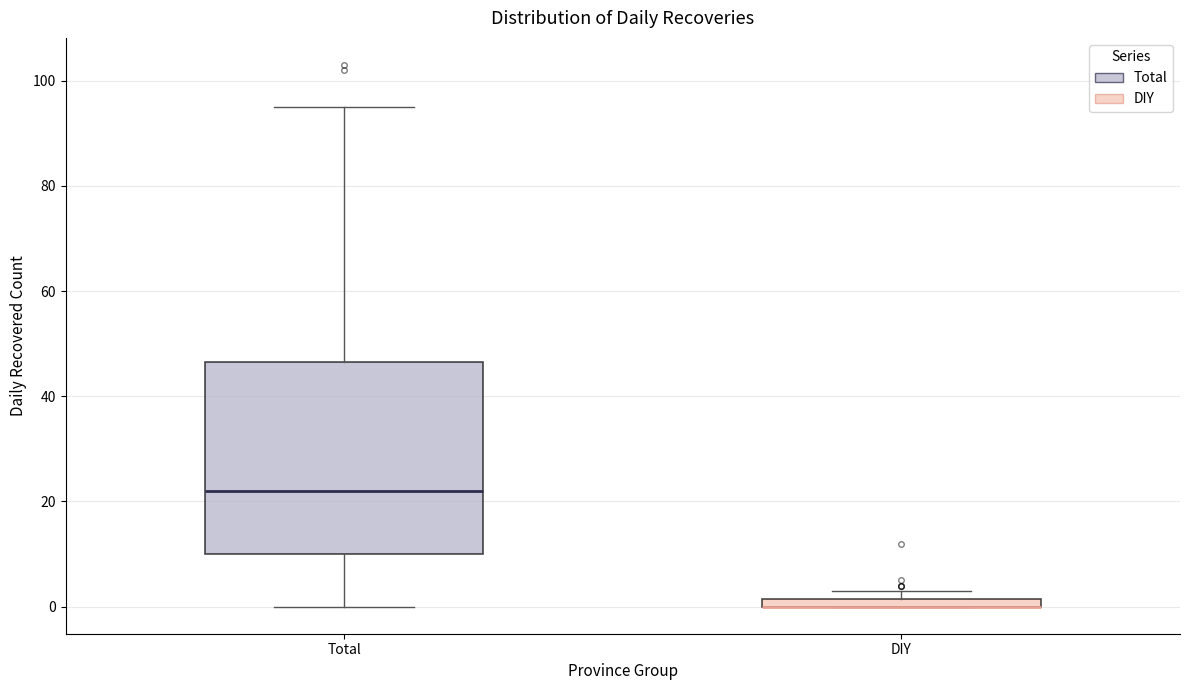

Where is the lower edge of the box for Total on the y-axis? The values are not printed on the chart, so give them approximately, as read against the axis.

10